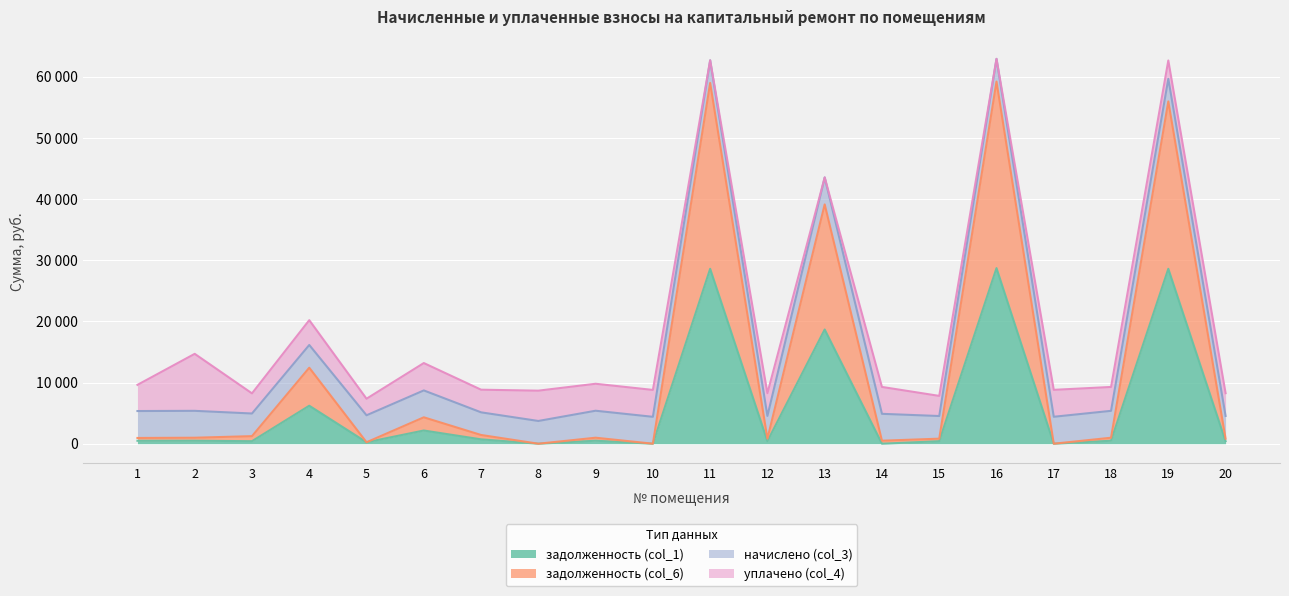

In задолженность (col_1), how many points are higher than both neighbors (excluding endpoints)?

8